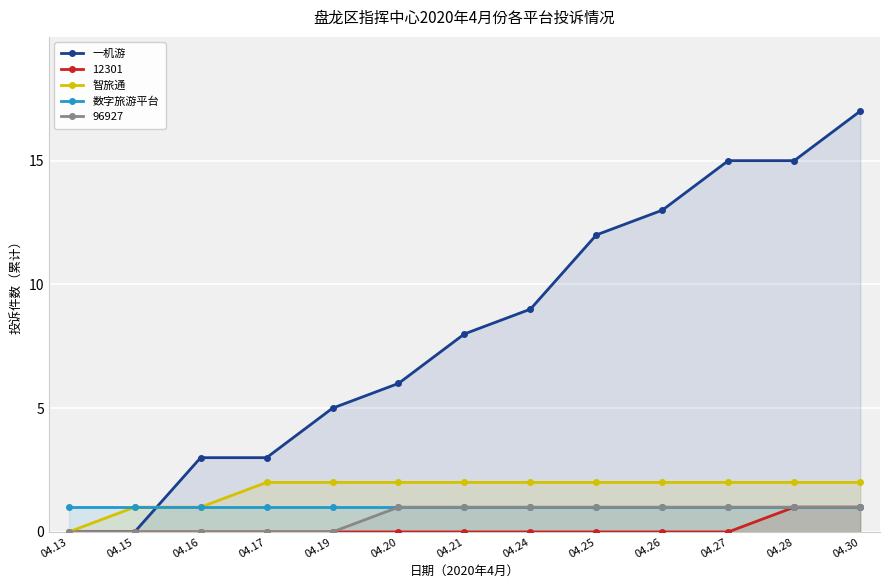

At 04.15, list the series in order from smallest to largest.

一机游, 智旅通, 数字旅游平台